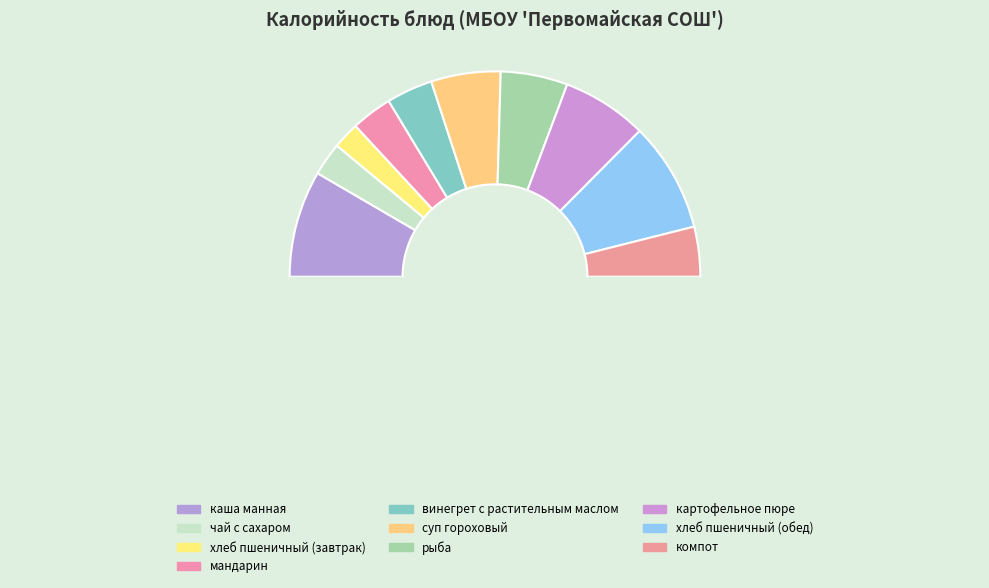

What is the smallest slice in the pie chart?

хлеб пшеничный (завтрак)